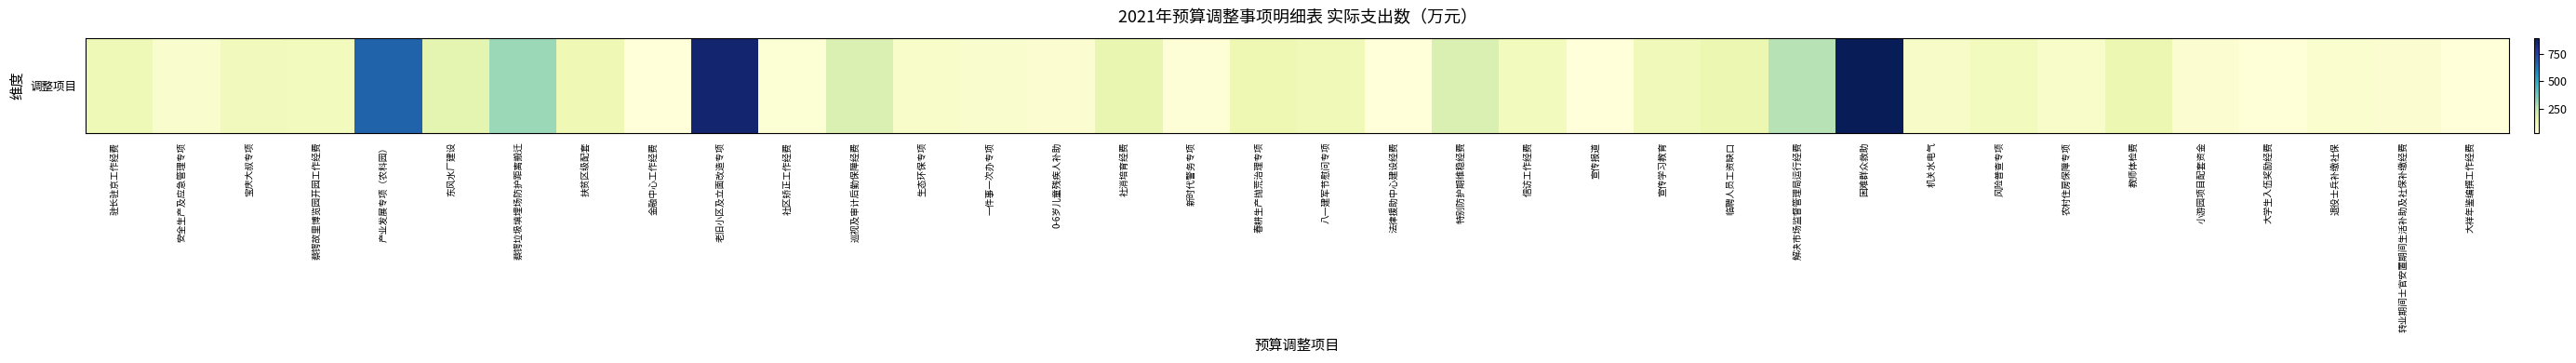

What is the average value?

157.7